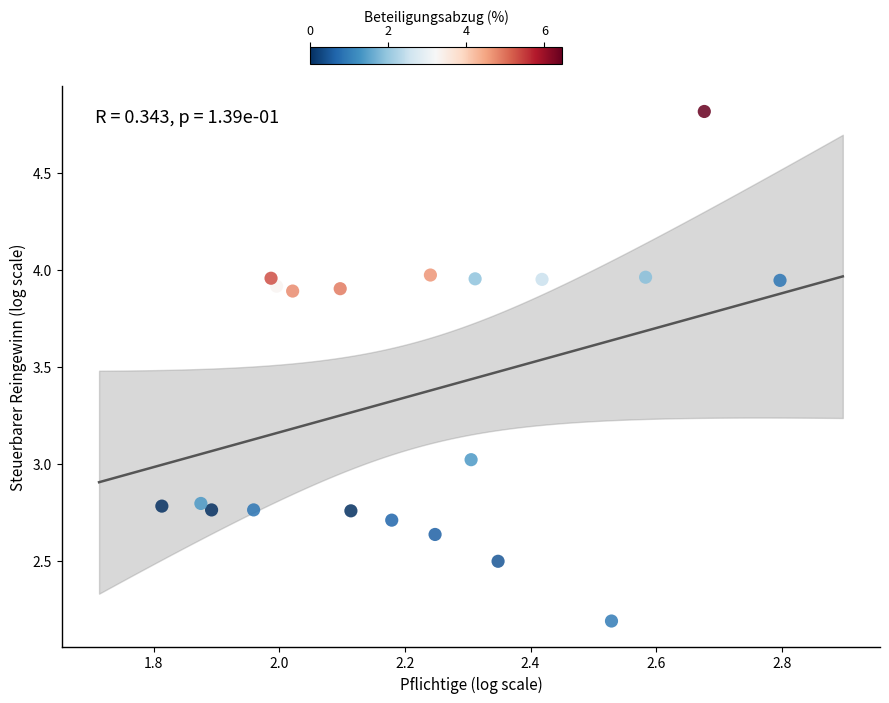

What is the range of X values (max minus min)?

1.0